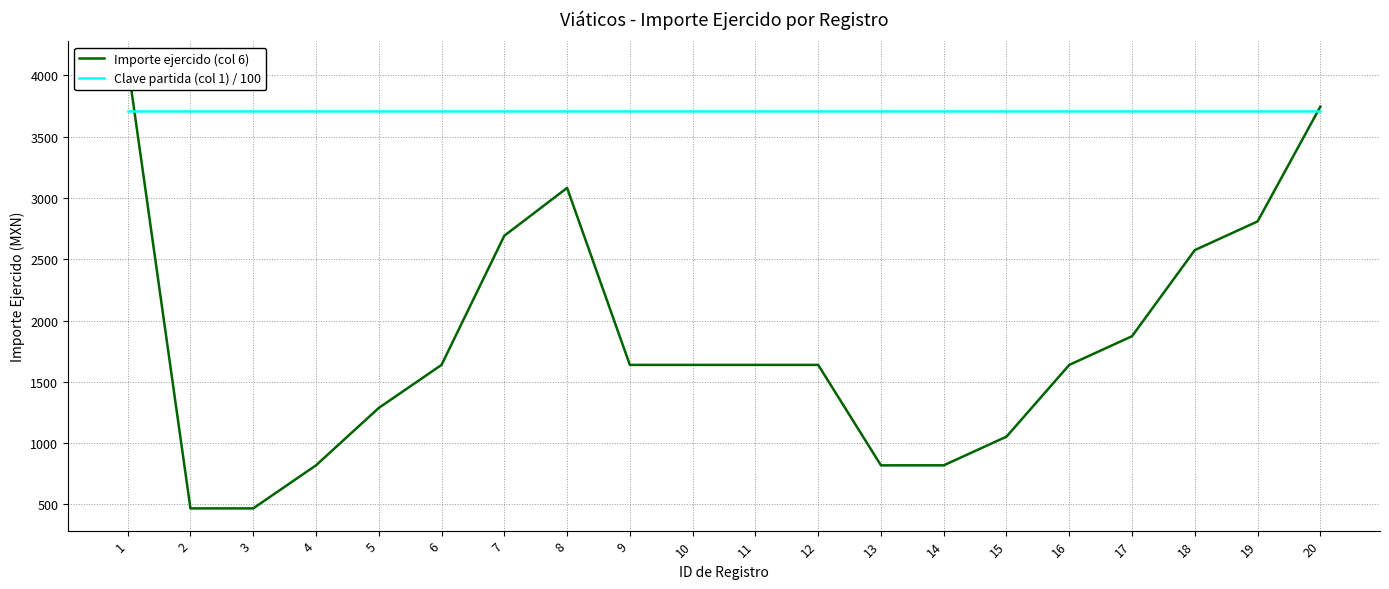

Which series has the largest range (max minus min)?

Importe ejercido (col 6)